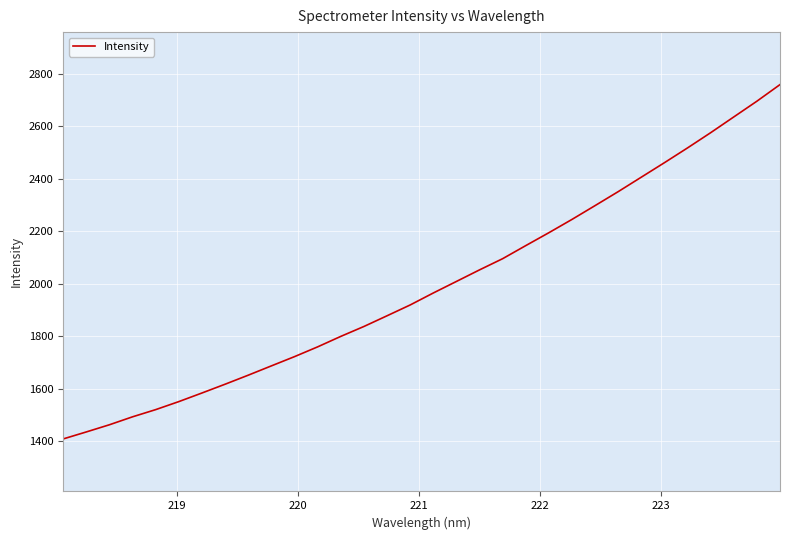

Reading left to right, transcribe all the data shown in this chart.

1407.8	1434.5	1461.9	1492.2	1519.6	1550.2	1583.0	1616.5	1650.9	1686.4	1721.7	1758.9	1798.8	1836.6	1877.4	1918.6	1964.3	2008.3	2052.4	2095.1	2144.9	2194.1	2244.8	2297.4	2350.6	2405.8	2461.0	2517.3	2575.2	2635.2	2695.2	2758.5